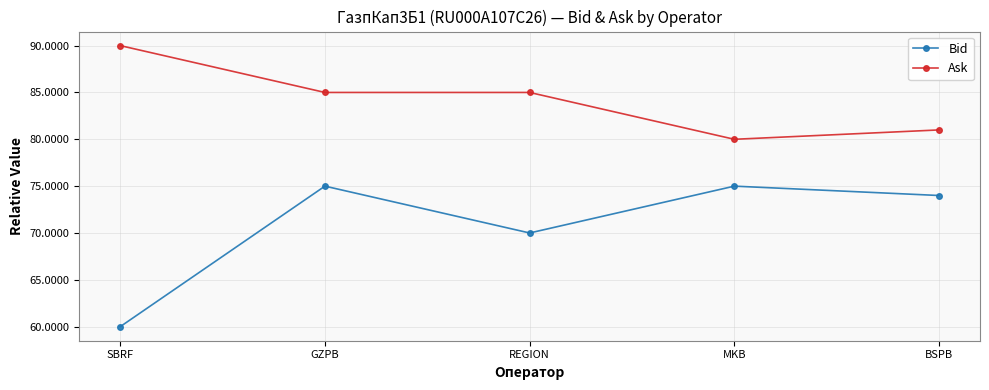

List the series in order of their overall mean, lowest first.

Bid, Ask